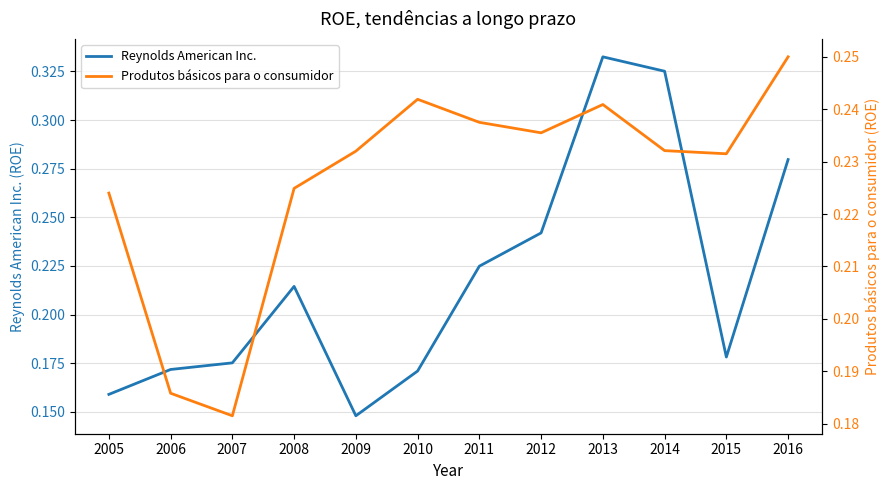

Rank the series by their maximum value, from highest to lowest.

Reynolds American Inc., Produtos básicos para o consumidor